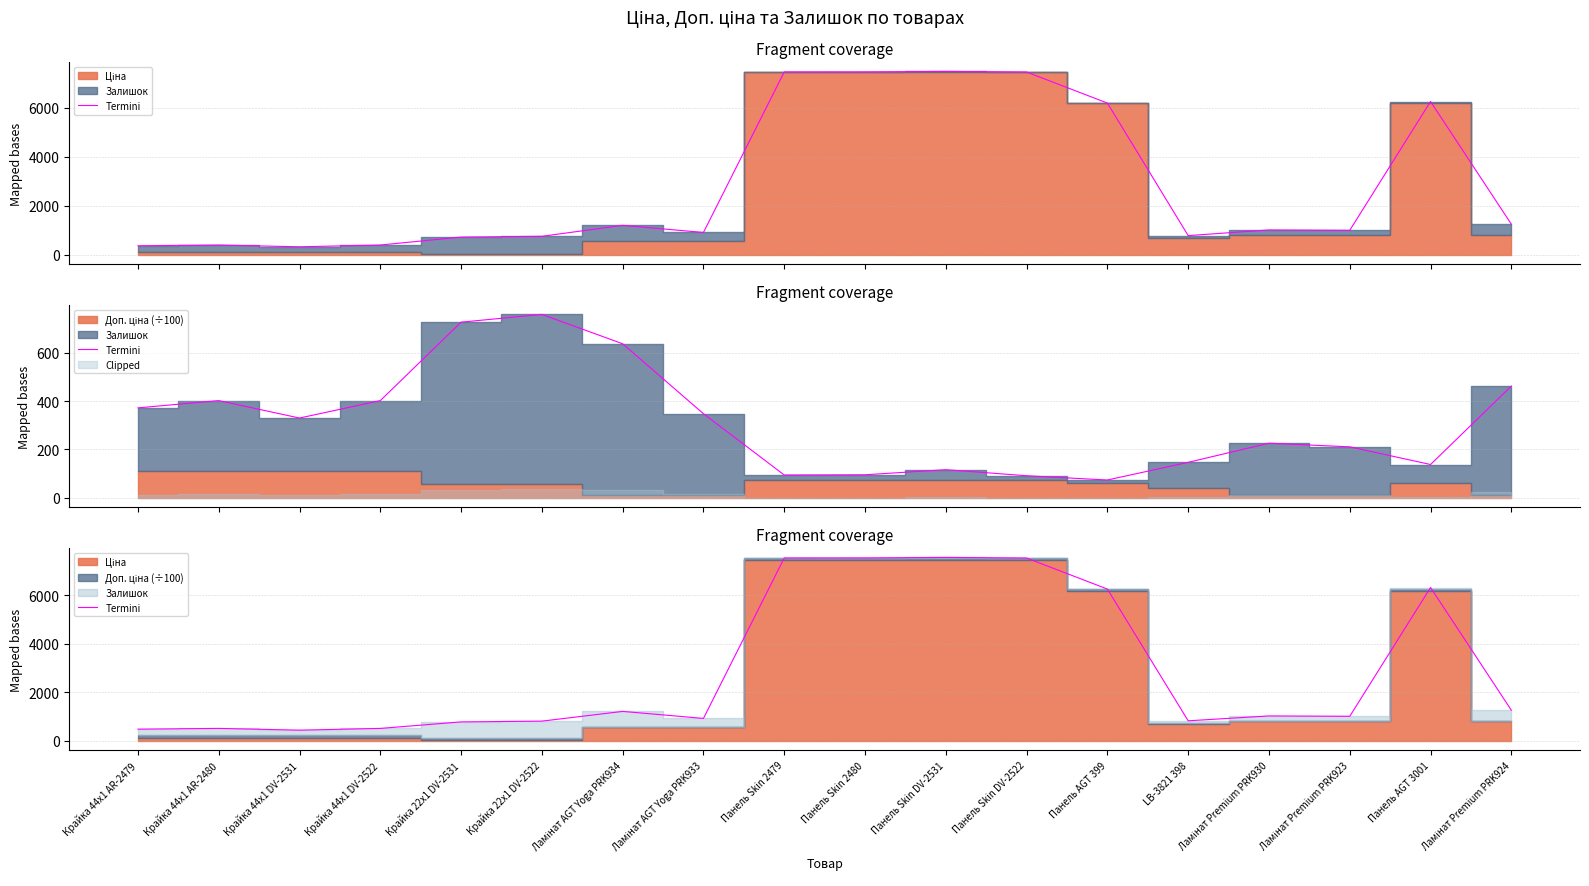

The value at Крайка 44x1 DV-2531 is 441.6. True or false?

True